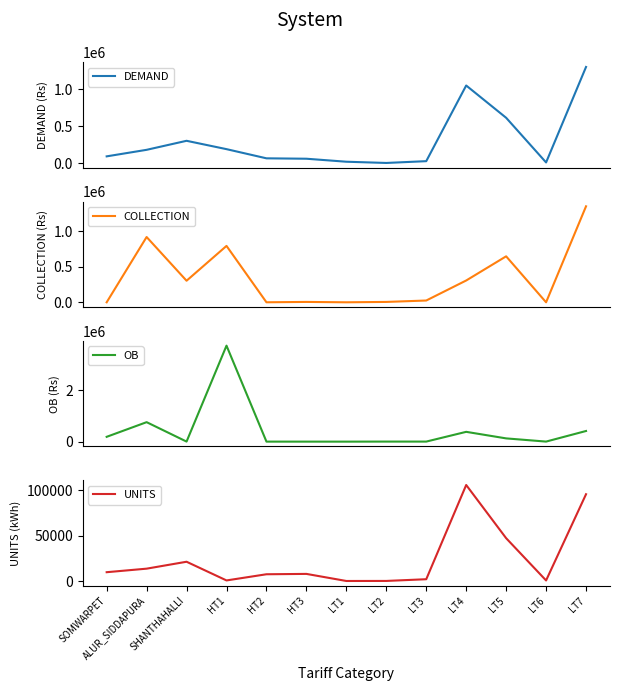

At which label is COLLECTION closest to 675344?

LT5